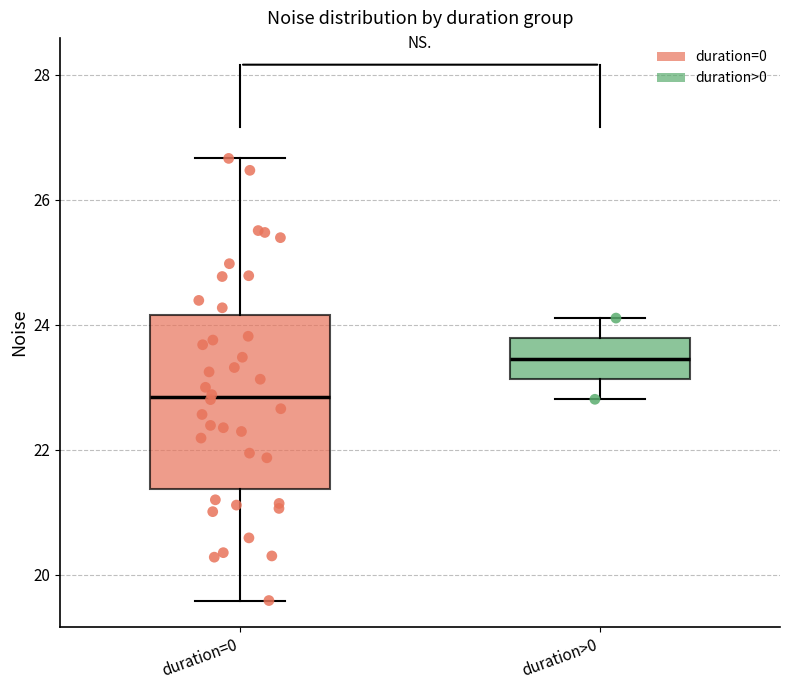

Where is the upper edge of the box for duration=0 on the y-axis? The values are not printed on the chart, so give them approximately, as read against the axis.

24.2